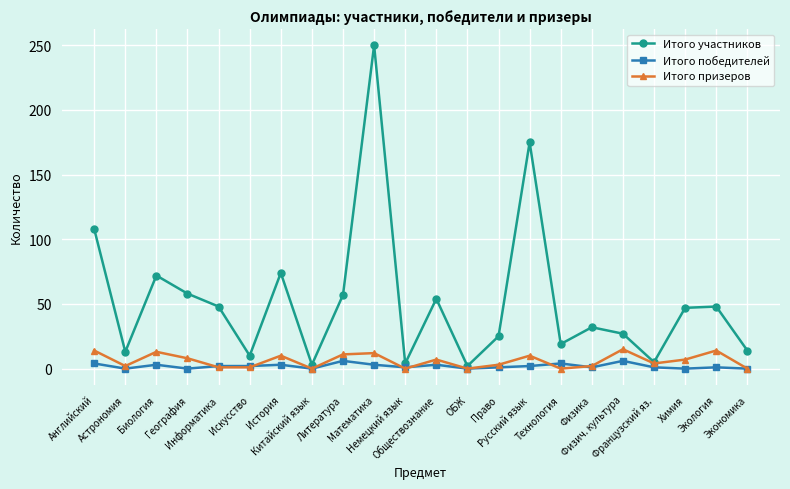

What is the label of the 22nd point from the right?

Английский